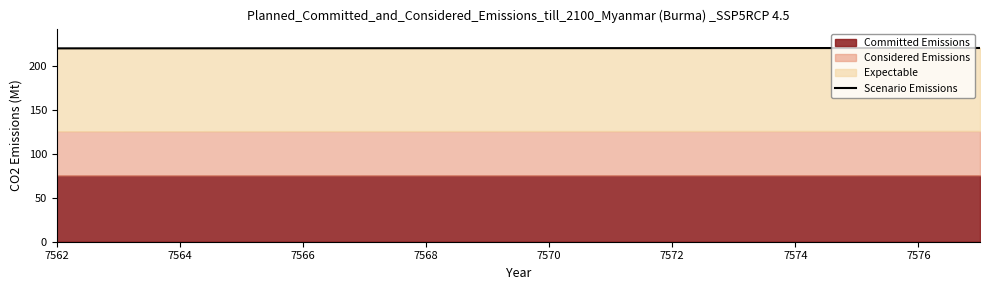

Where is the data nearest to the value 220?

7562